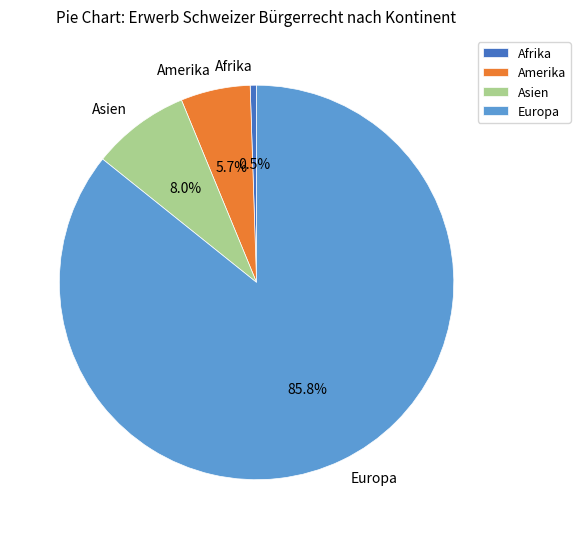

To the nearest percent, what is the difference between the largest and smallest slice percentages?

85%